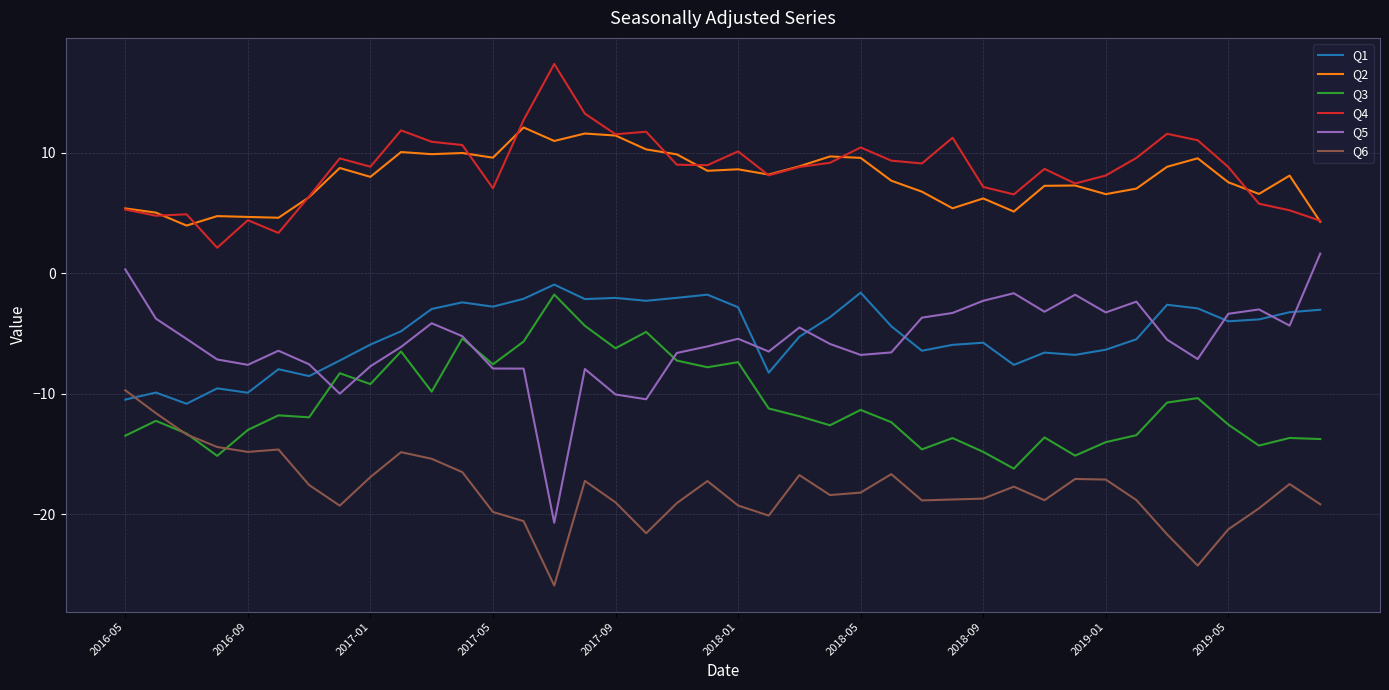

What is the minimum value shown in the chart?

-25.9